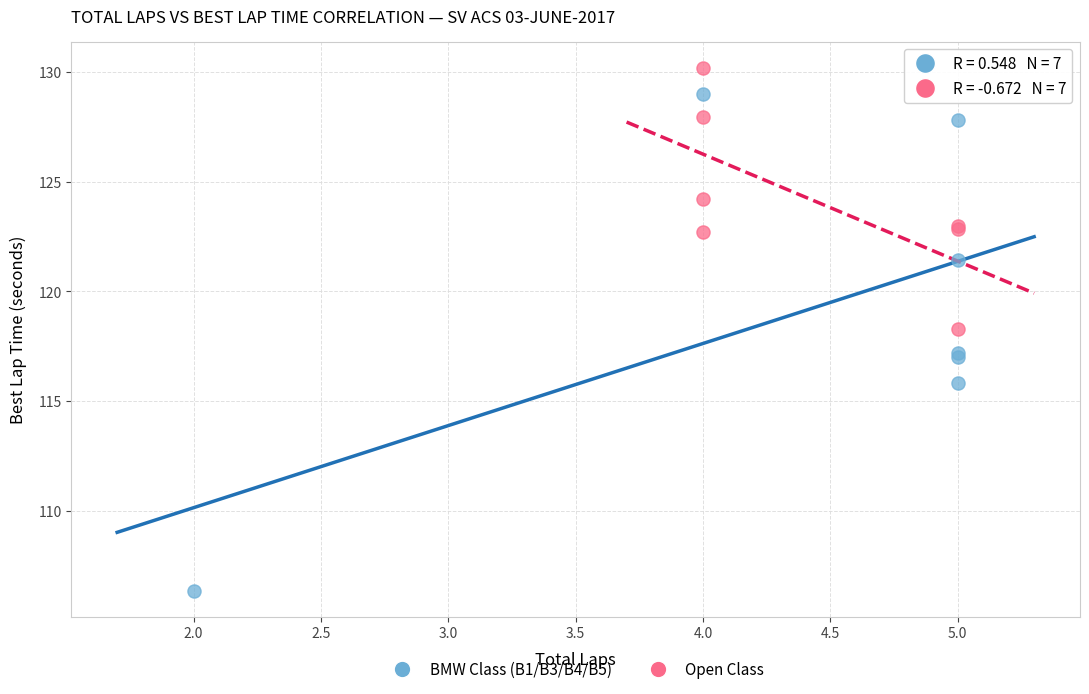

Which series contains the lowest Y value?

BMW Class (B1/B3/B4/B5)